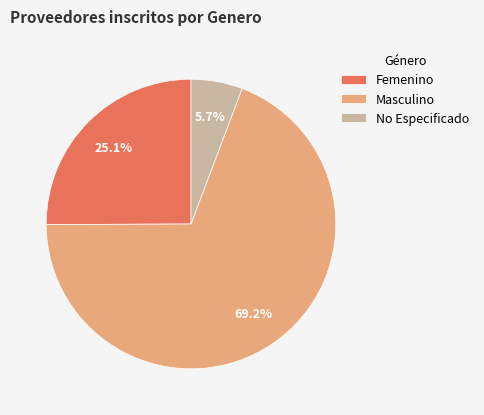

To the nearest percent, what portion does Masculino represent?

69%